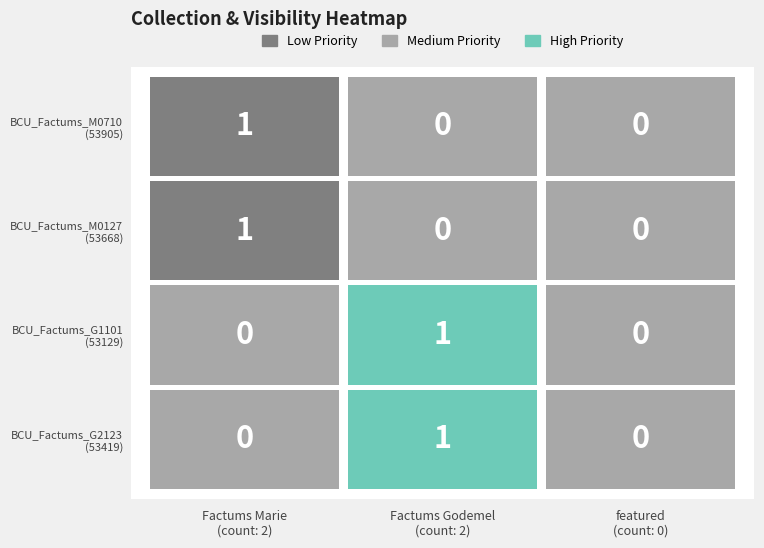

True or false: Factums Marie has a value of 1 at 2.

False